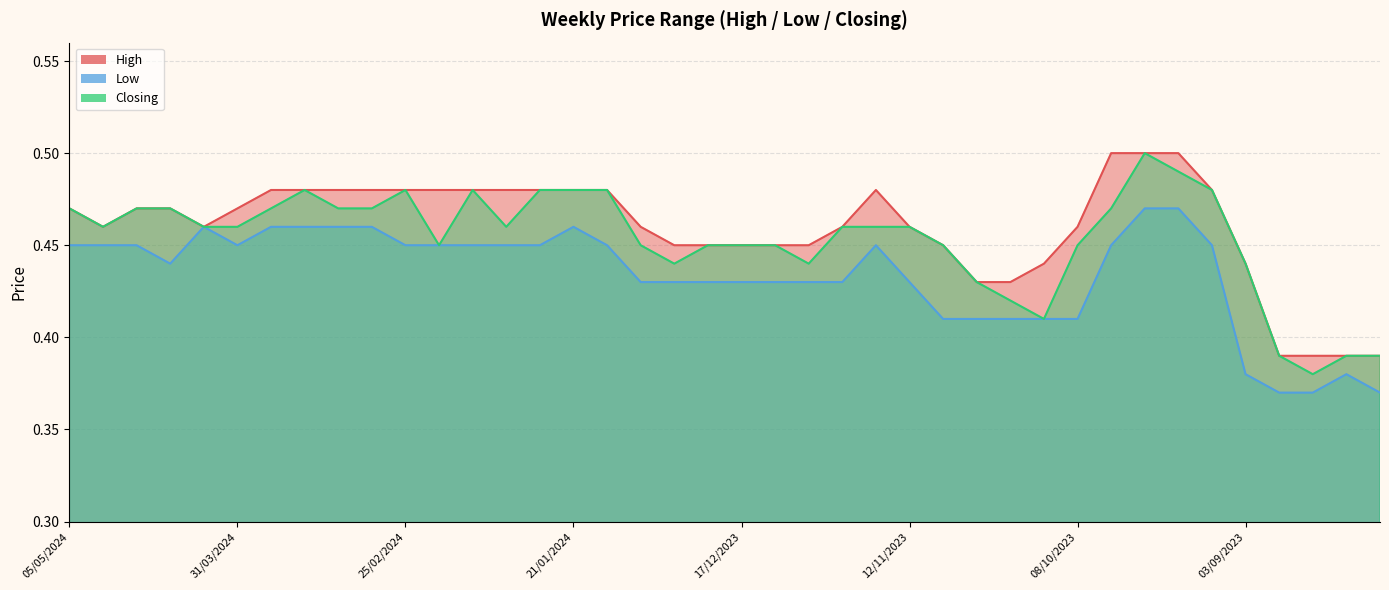

What is the total value across all series at 17/03/2024?

1.4